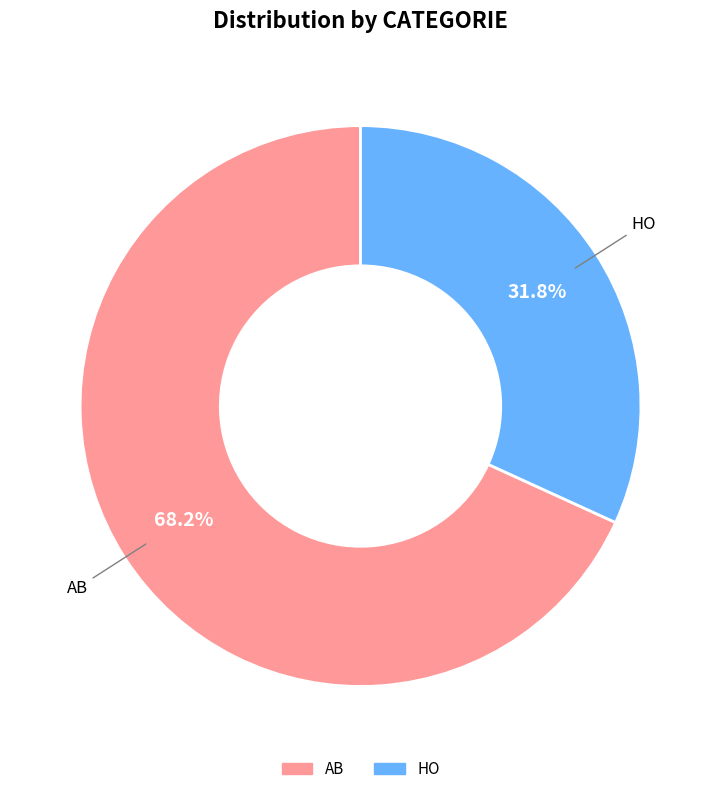

Count the number of slices in the pie.

2